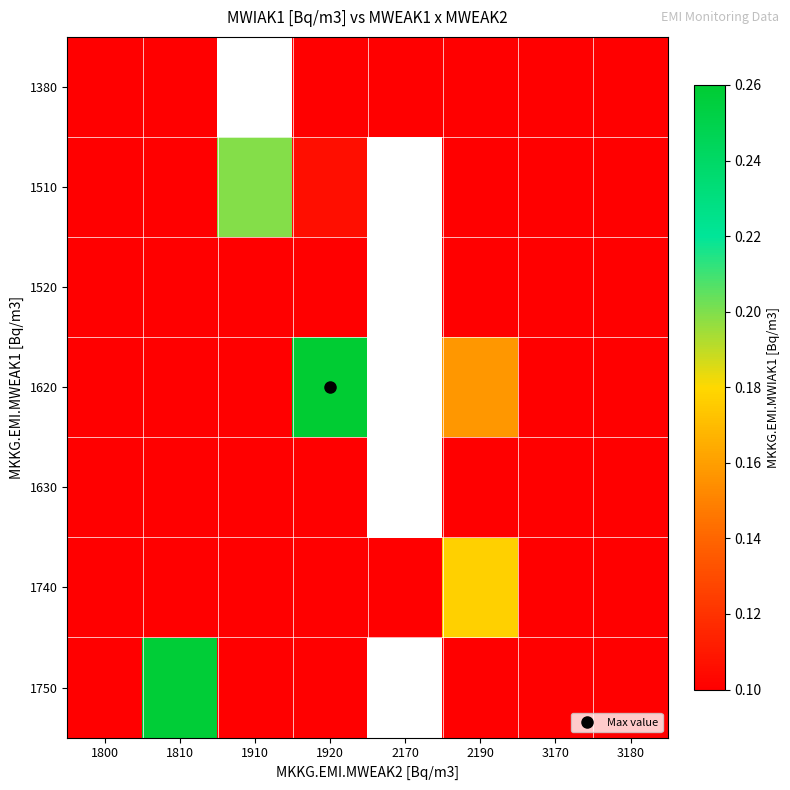

Count the number of categories in the chart.

8